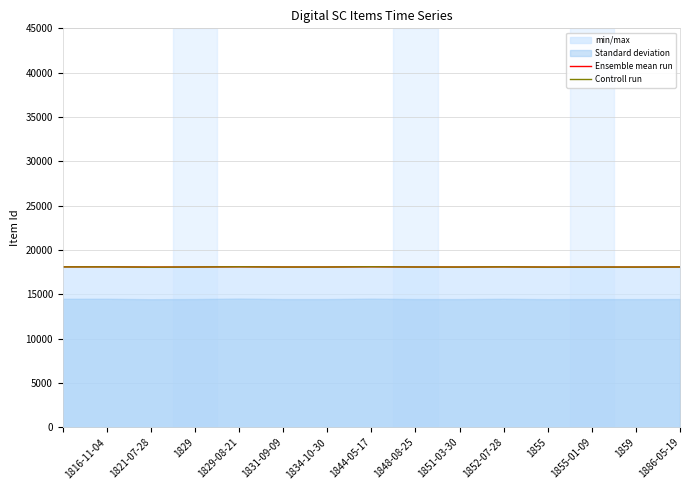

How many interior local peaks does the Ensemble mean run series have?

5